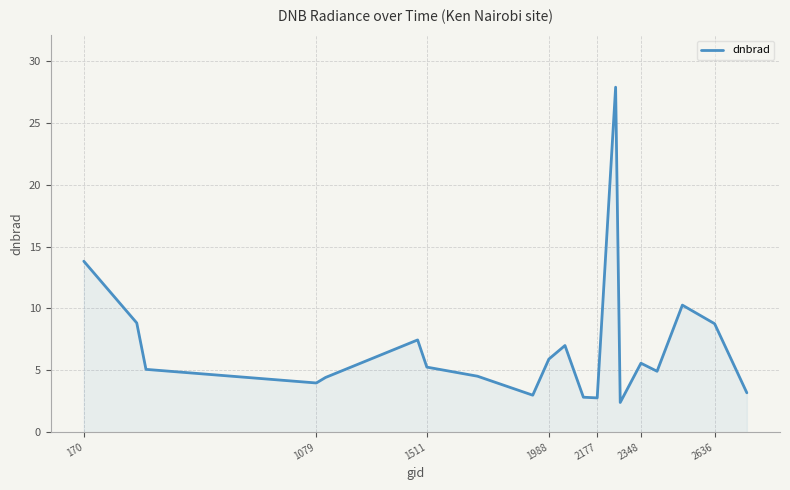

How many distinct data groups are displayed?

1